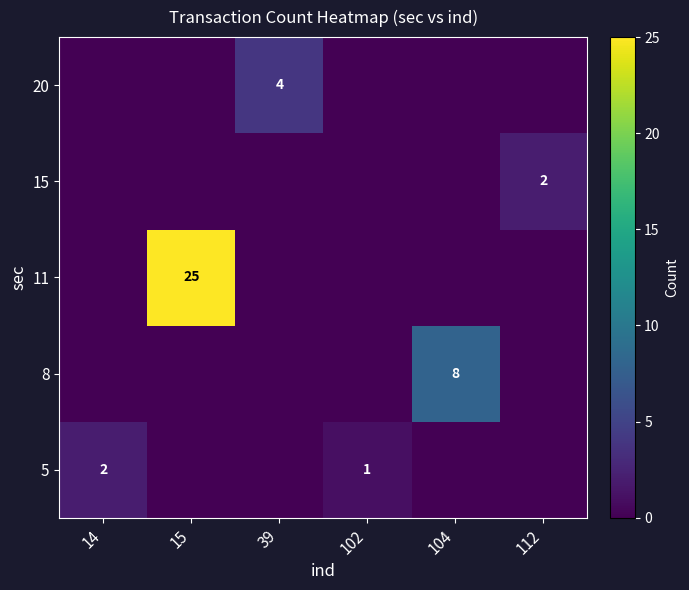

The value of 20 at 39 is 4. True or false?

True